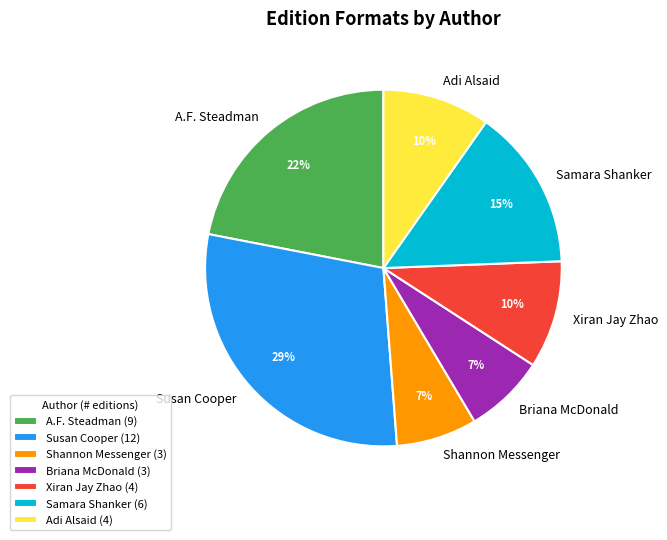

To the nearest percent, what is the difference between the largest and smallest slice percentages?

22%